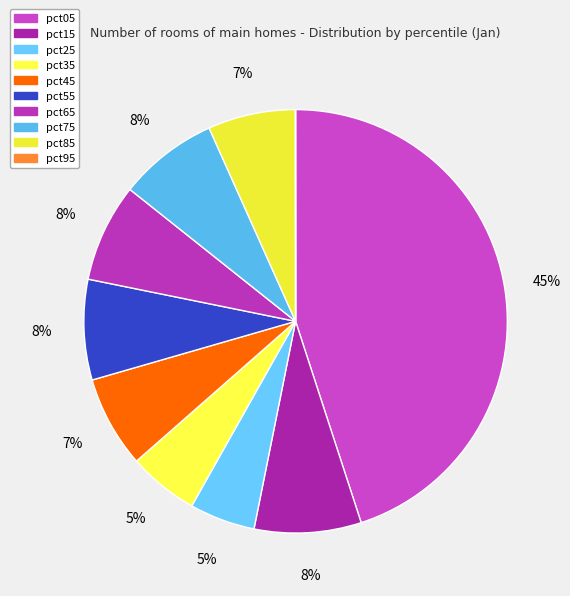

Does any single category account for the majority?

No